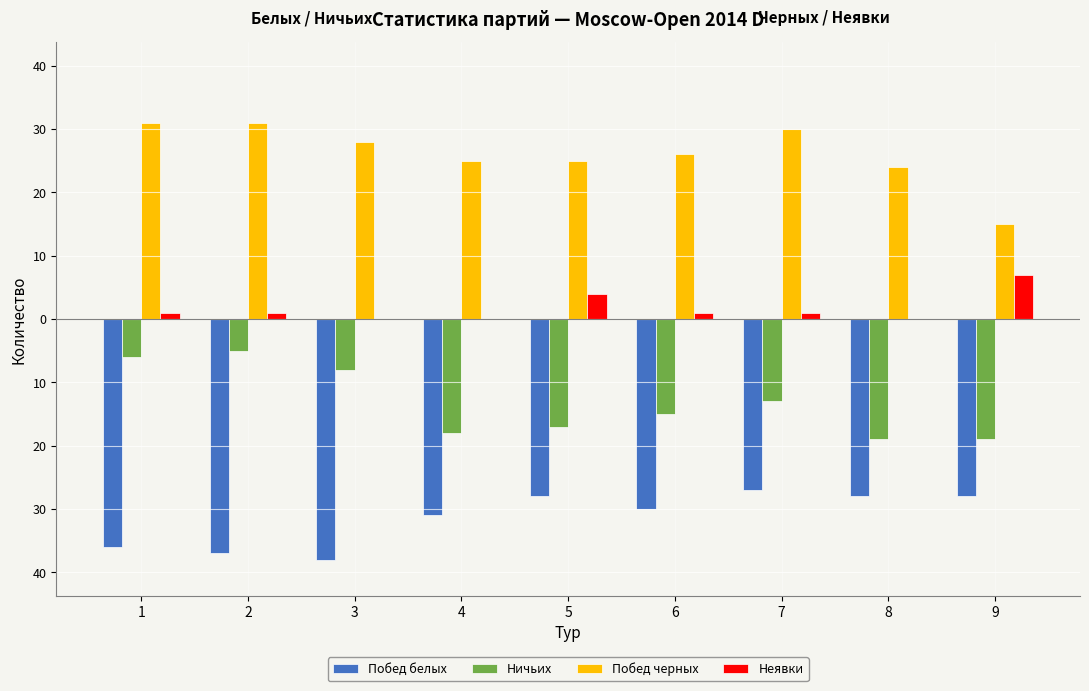

Reading right to left, list all the values displayed in this chart.

Побед белых: 9=-28	8=-28	7=-27	6=-30	5=-28	4=-31	3=-38	2=-37	1=-36
Ничьих: 9=-19	8=-19	7=-13	6=-15	5=-17	4=-18	3=-8	2=-5	1=-6
Побед черных: 9=15	8=24	7=30	6=26	5=25	4=25	3=28	2=31	1=31
Неявки: 9=7	8=0	7=1	6=1	5=4	4=0	3=0	2=1	1=1